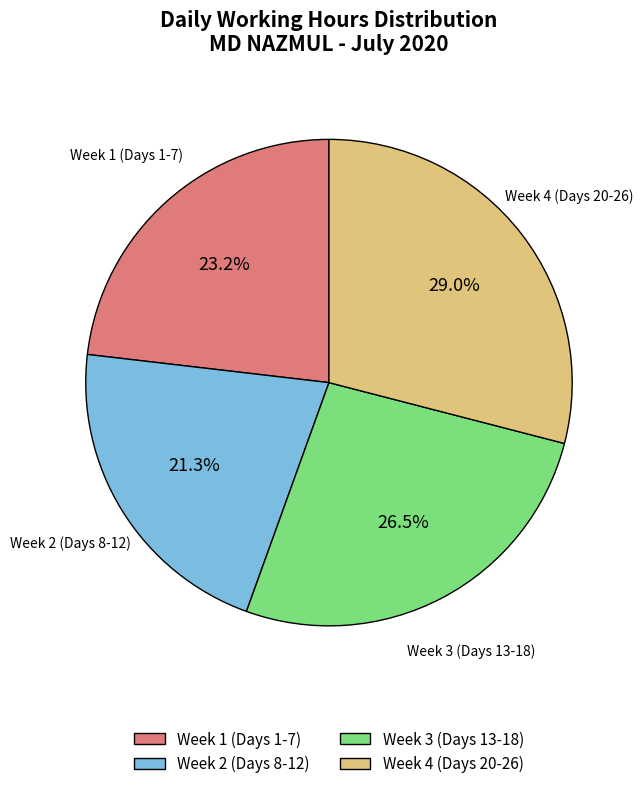

What is the smallest slice in the pie chart?

Week 2 (Days 8-12)